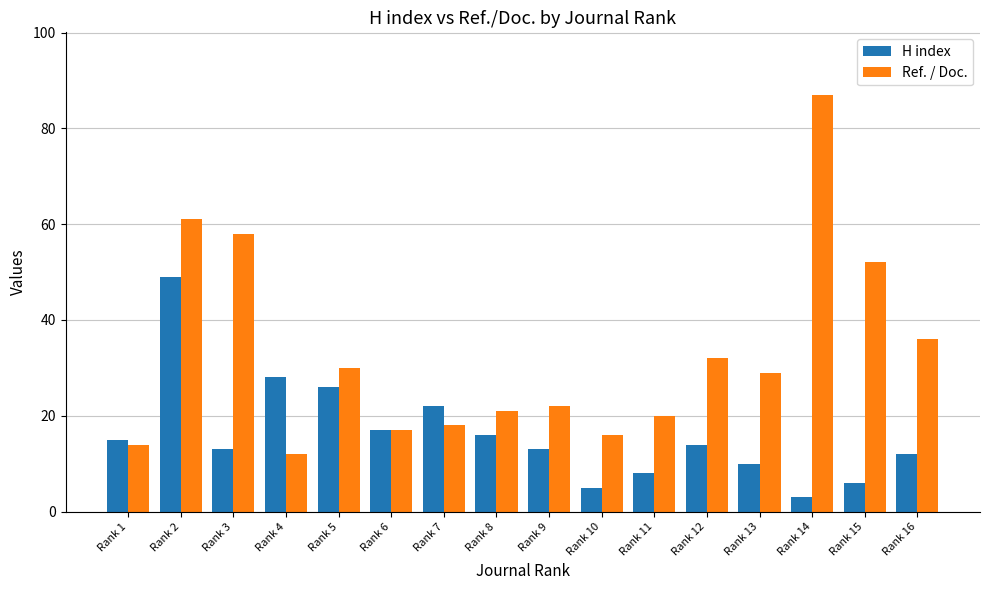

At how many categories does at least one series exceed 13?

16